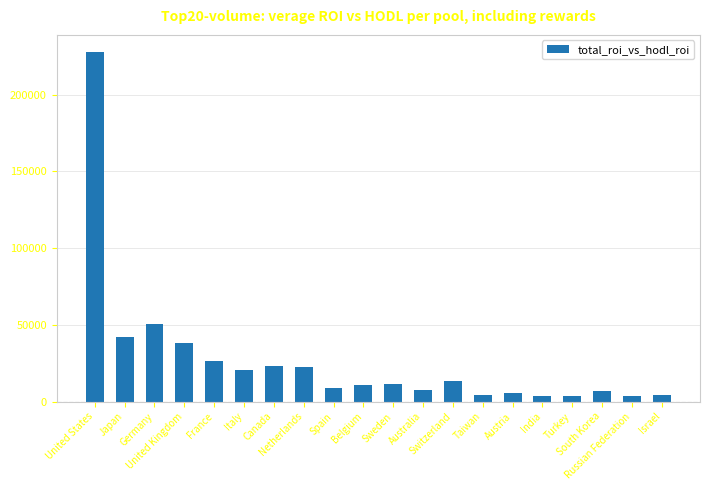

What is the sum of all values?

534480